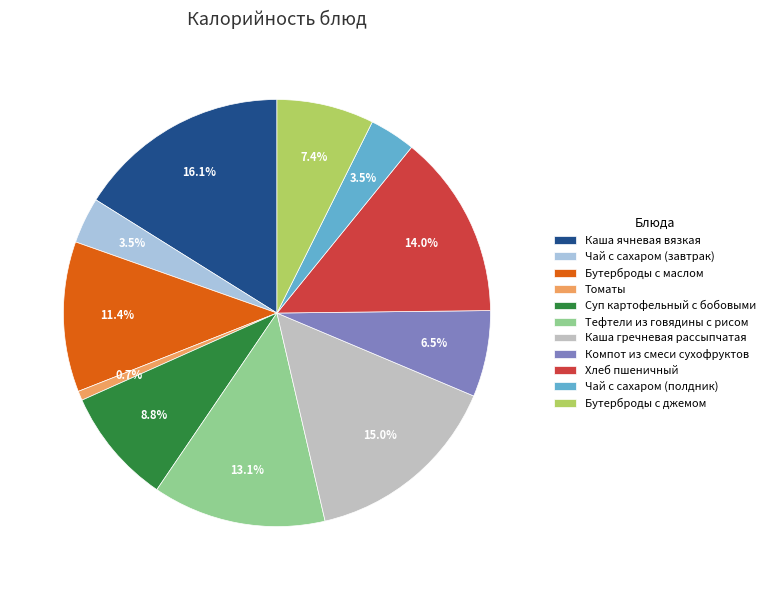

To the nearest percent, what portion does Суп картофельный с бобовыми represent?

9%